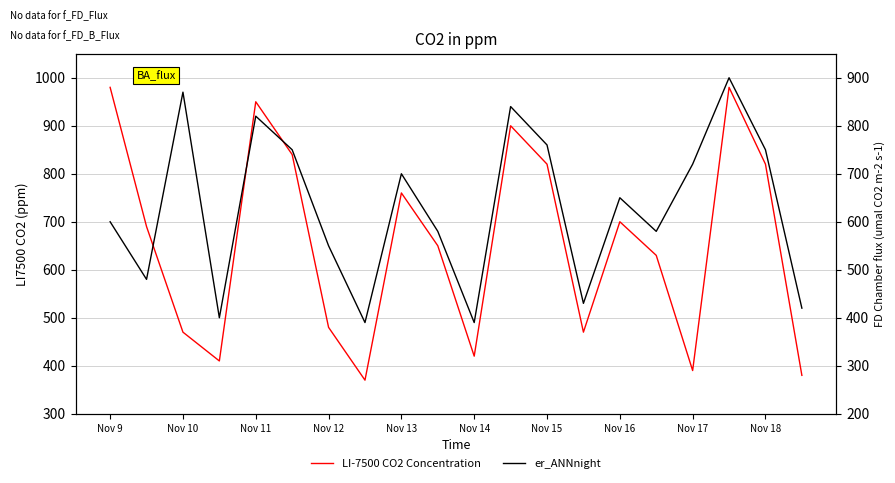

True or false: er_ANNnight has more than 0 interior local peaks.

True